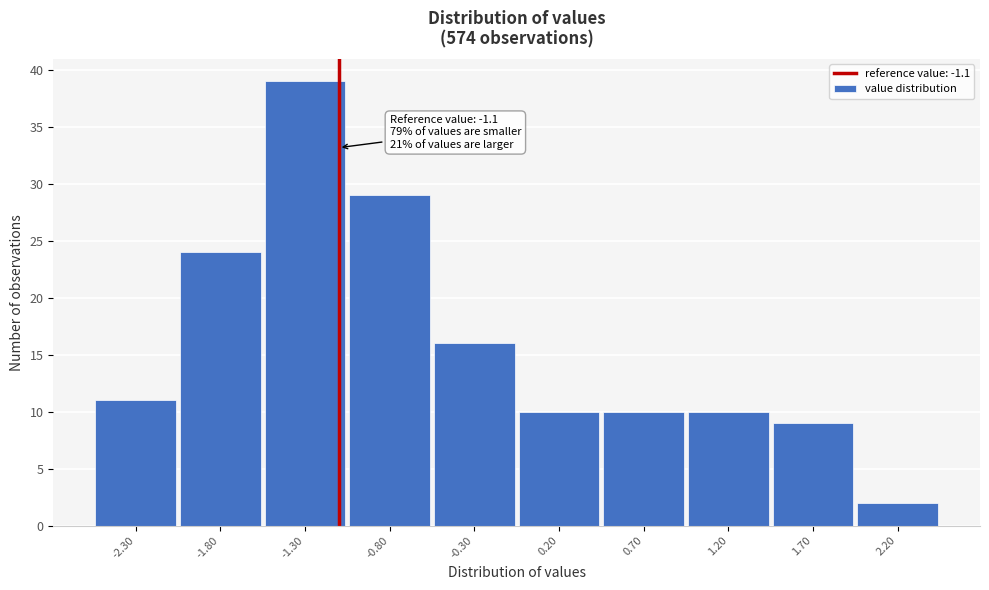

Which range on the x-axis has the tallest bar?

-1.55 to -1.05